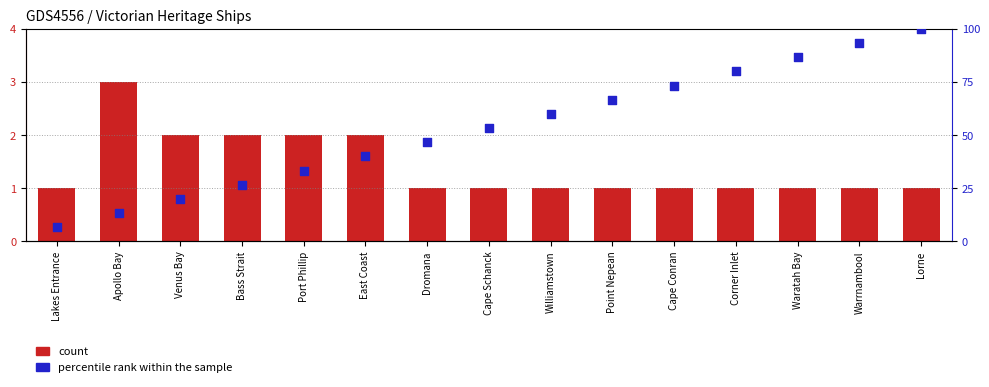

What is the total value across all series at Waratah Bay?

87.7